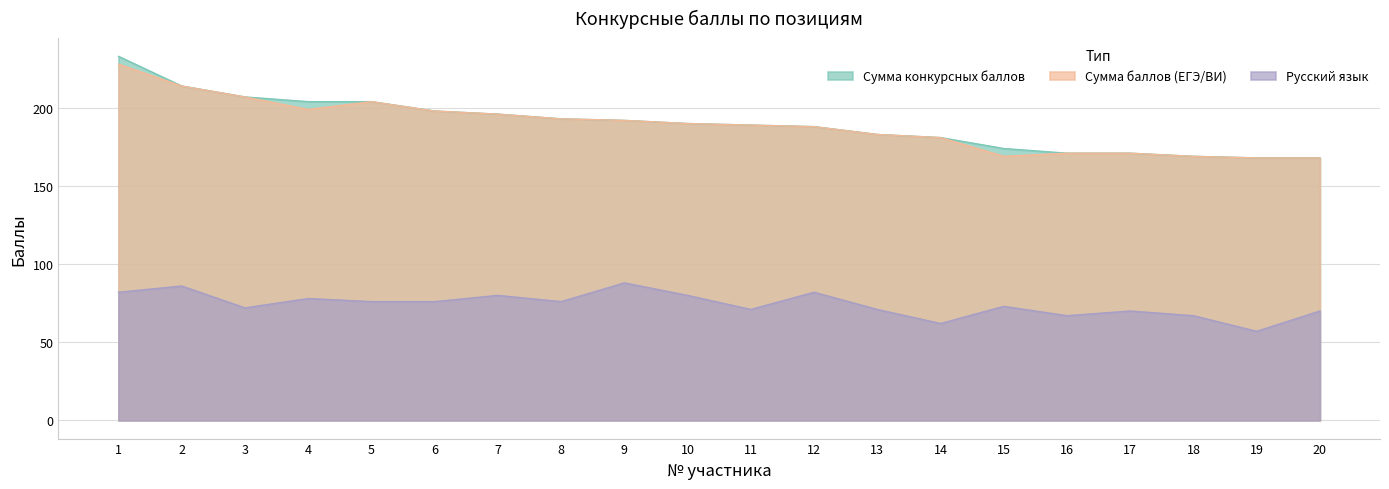

What is the lowest value of the Сумма конкурсных баллов series?

168